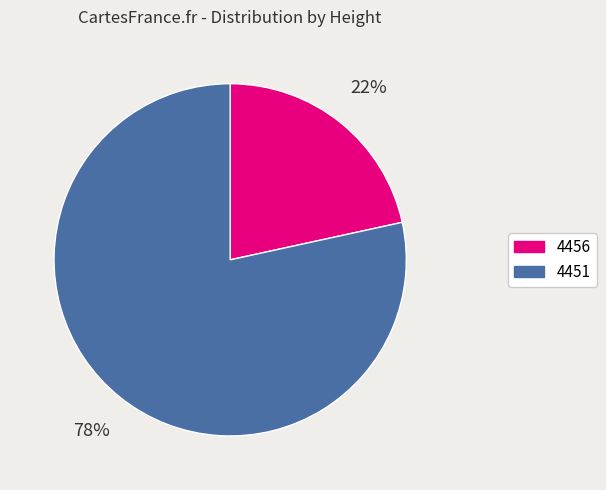

Which category has the smallest portion of the pie?

4456